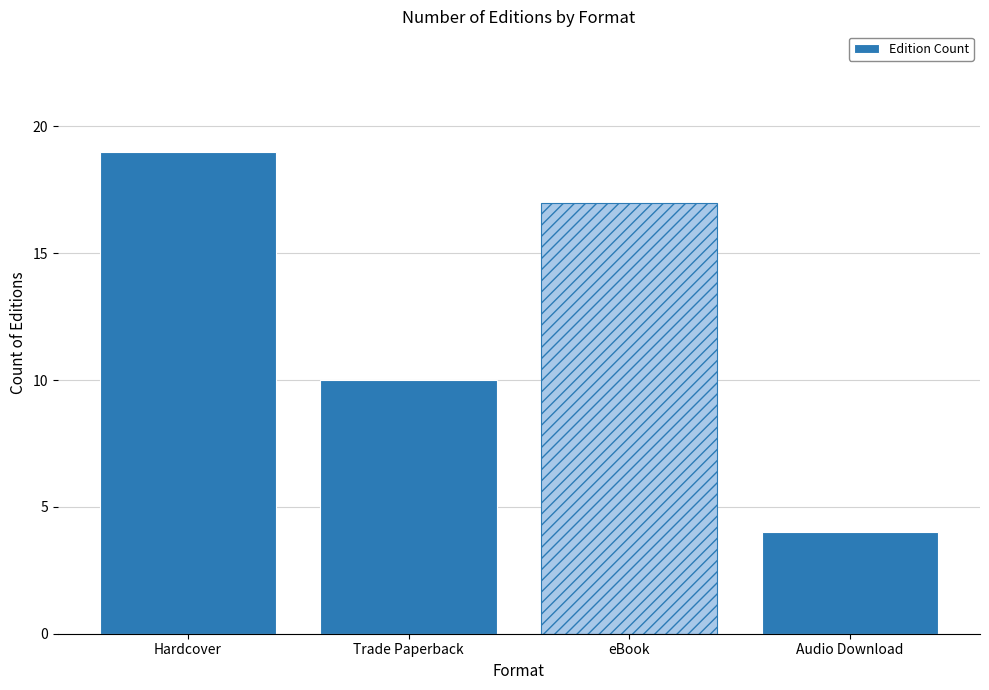

List the labels in order of value, largest first.

Hardcover, eBook, Trade Paperback, Audio Download